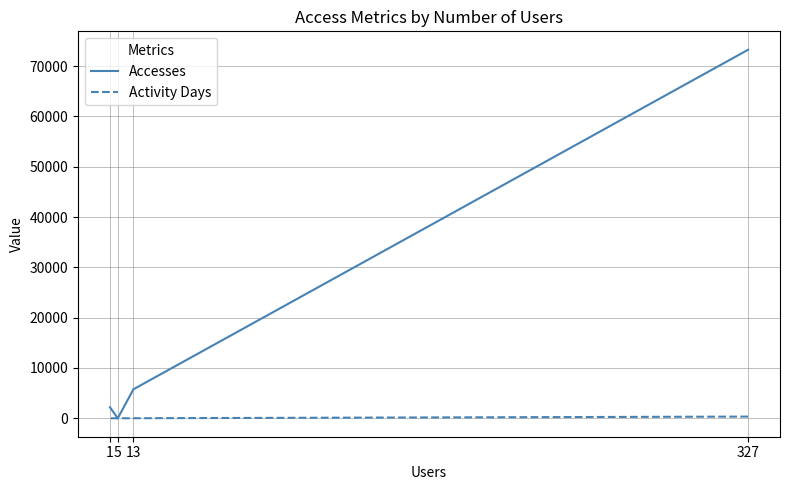

What are all the series names shown in the legend?

Accesses, Activity Days